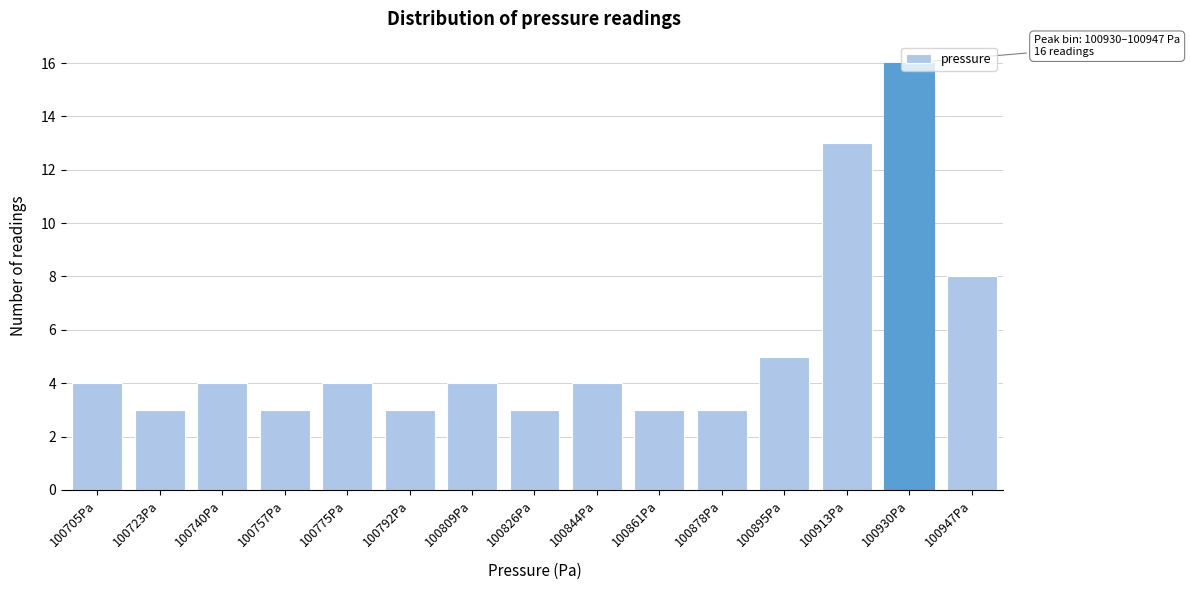

What is the approximate value at 100861Pa?

3